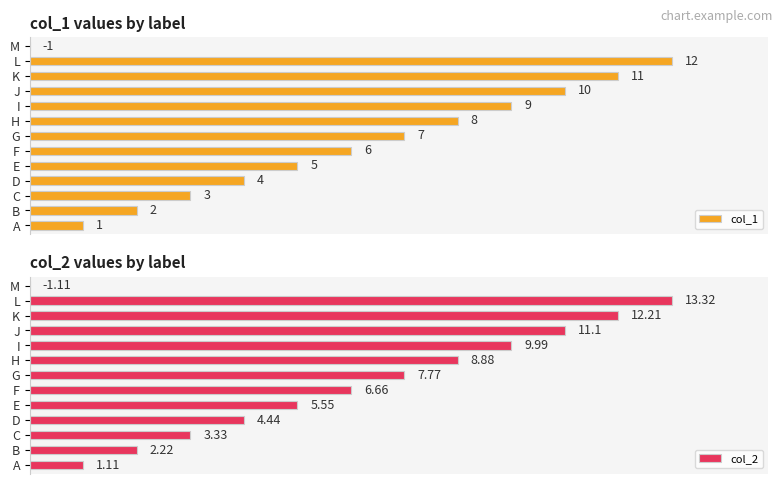

Which category has the highest value in the col_1 series?

L